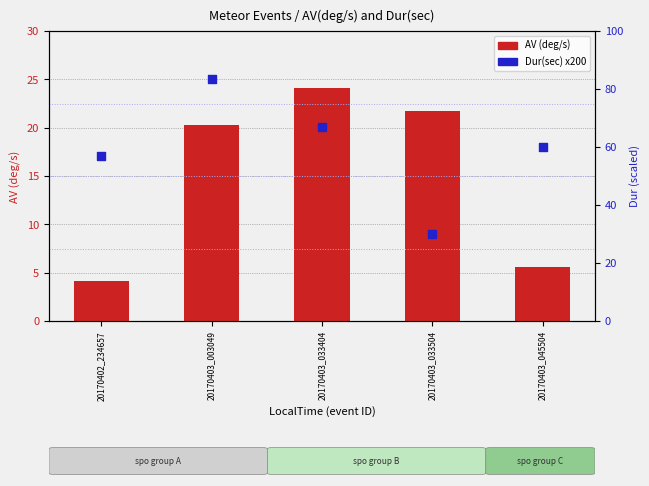

What are all the series names shown in the legend?

AV(deg/s), Dur(sec) x200